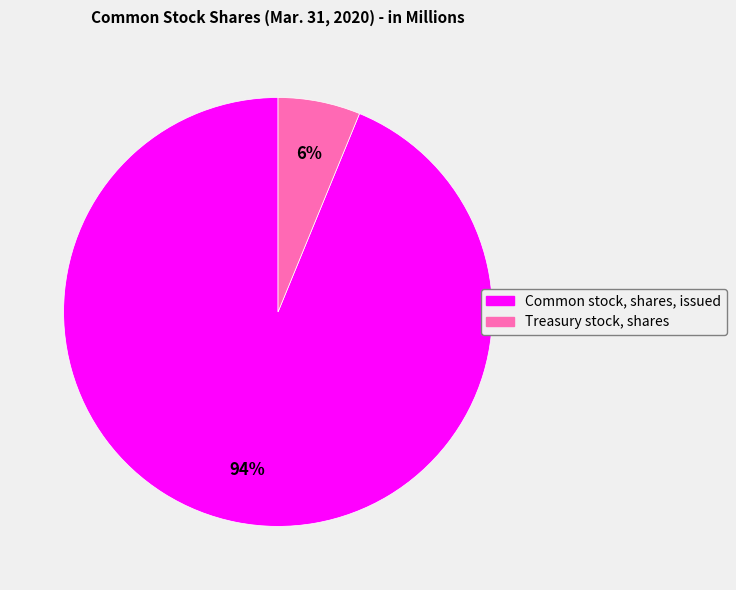

Is the sum of Treasury stock, shares and Common stock, shares, issued greater than half?

Yes